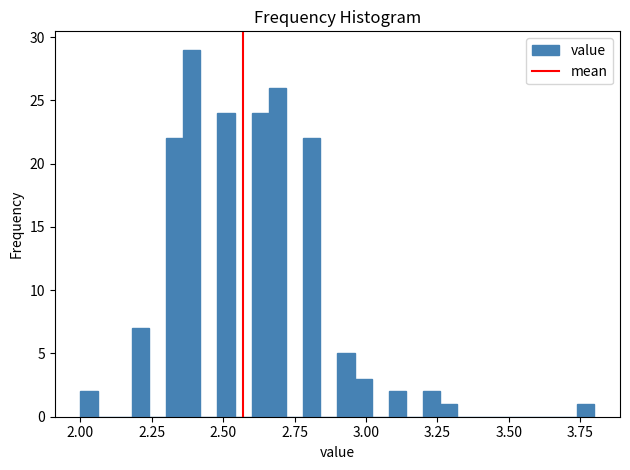

Around what value on the x-axis is the tallest bar? Give the approximate position of its centre, as read against the axis.

2.40